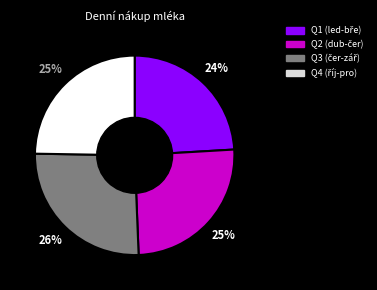

Is there a majority slice in this chart?

No